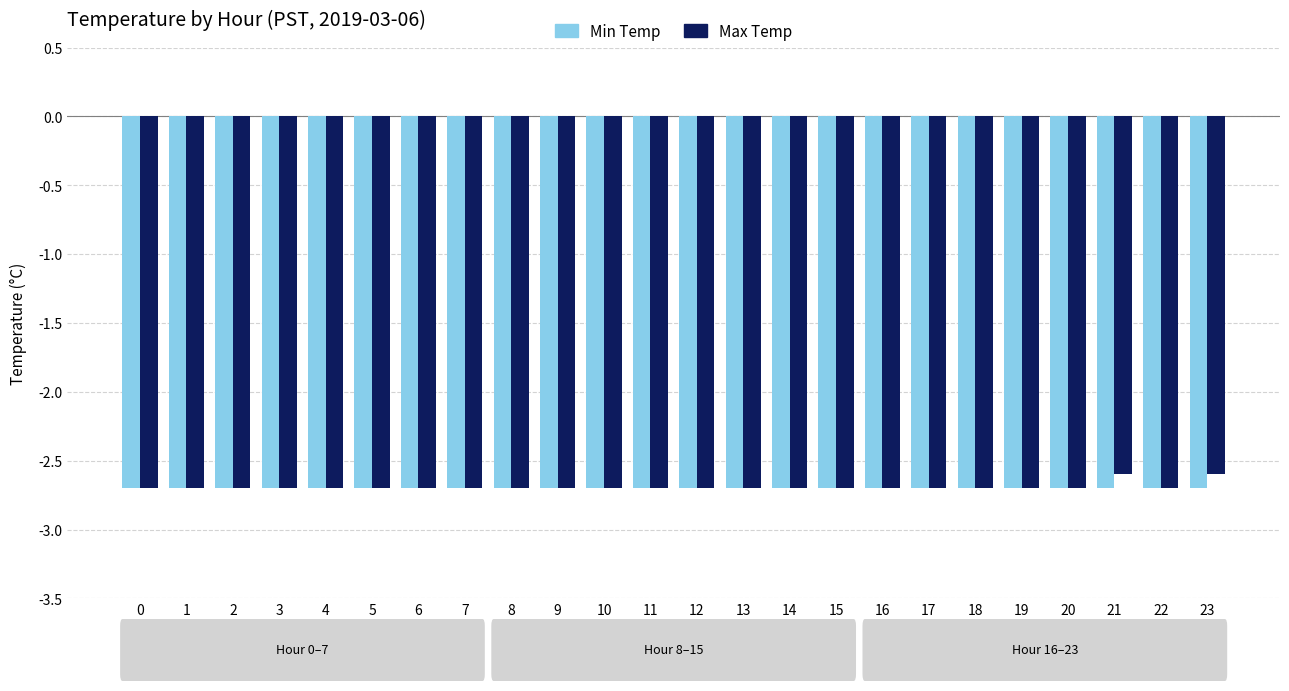

Which series has the largest range (max minus min)?

Max Temp